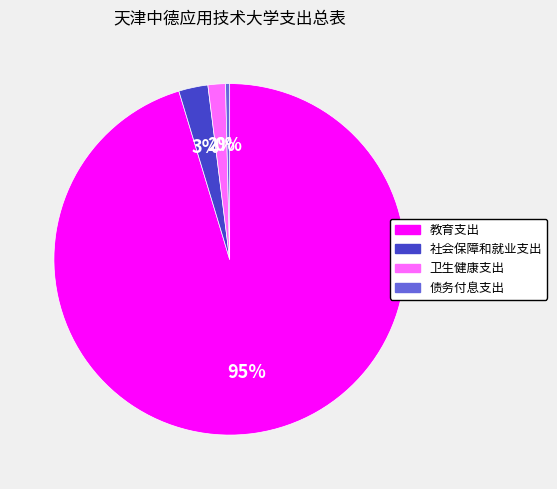

Combined, do 卫生健康支出 and 社会保障和就业支出 account for over 50%?

No